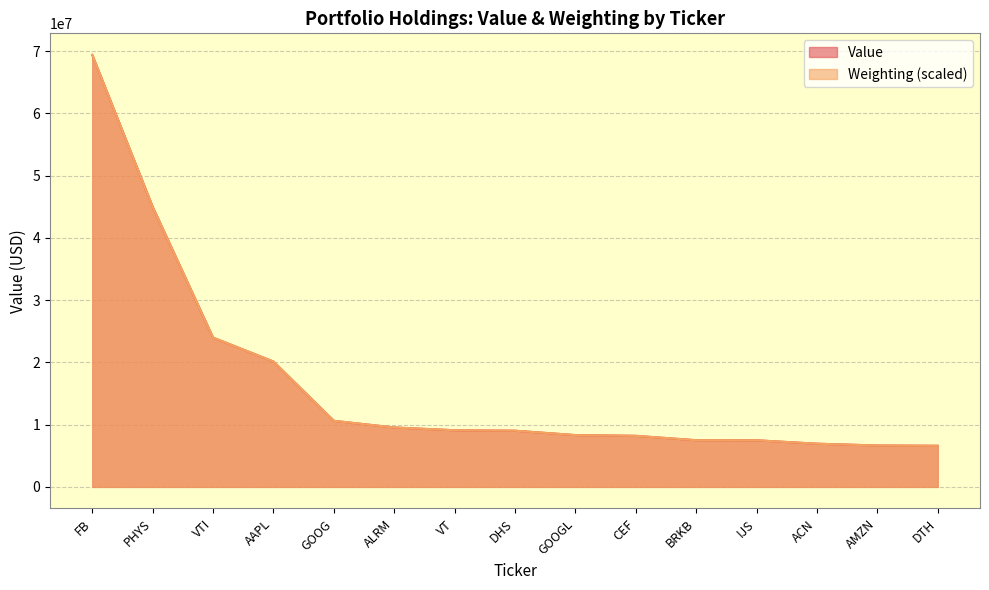

Reading right to left, list all the values displayed in this chart.

Value: 6605000.0	6652000.0	6939000.0	7488000.0	7500000.0	8205000.0	8323000.0	9026000.0	9101000.0	9544000.0	10617000.0	20139000.0	23987000.0	45004000.0	69409000.0
Weighting: 6606419.9	6650200.0	6939148.8	7486400.3	7499534.3	8204394.2	8322600.5	9027460.5	9101886.7	9544065.9	10616678.8	20138854.5	23987127.0	45005961.9	69409000.0